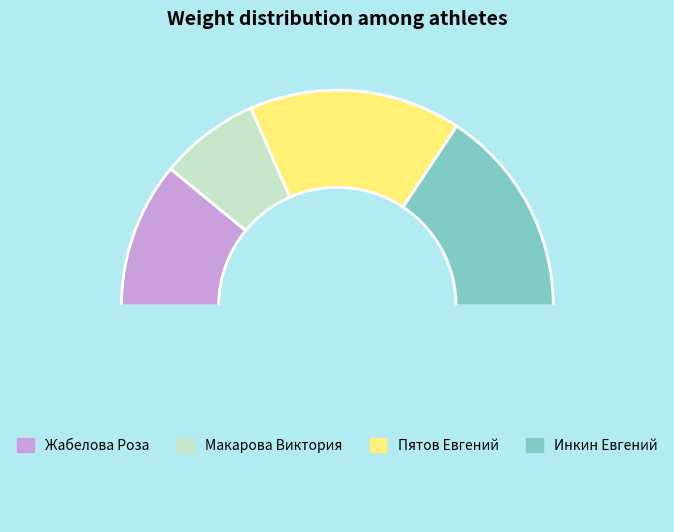

How many slices are in this pie chart?

5